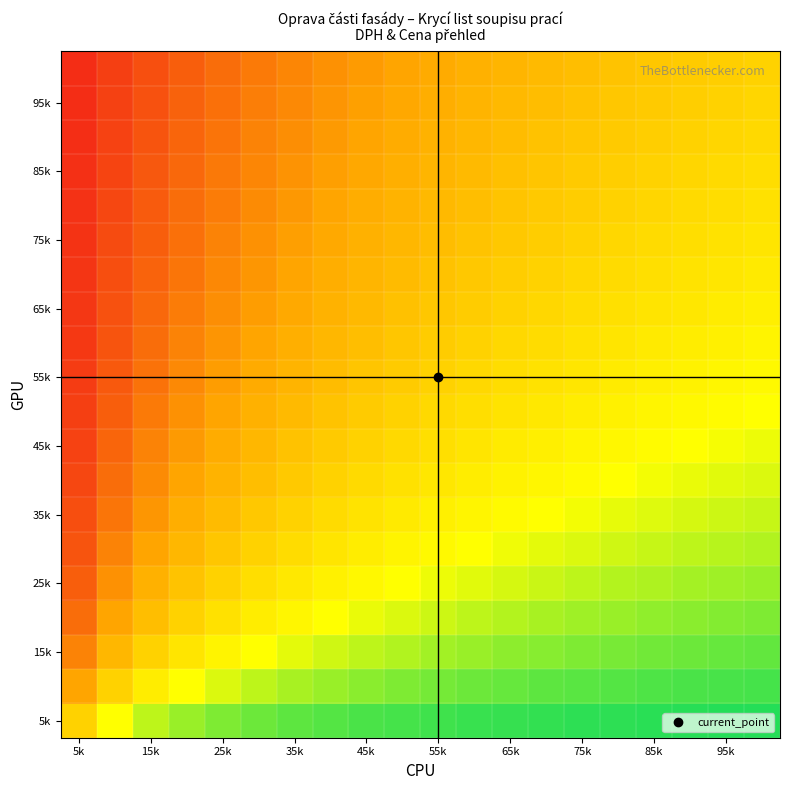

What is the greatest value displayed?

1.0